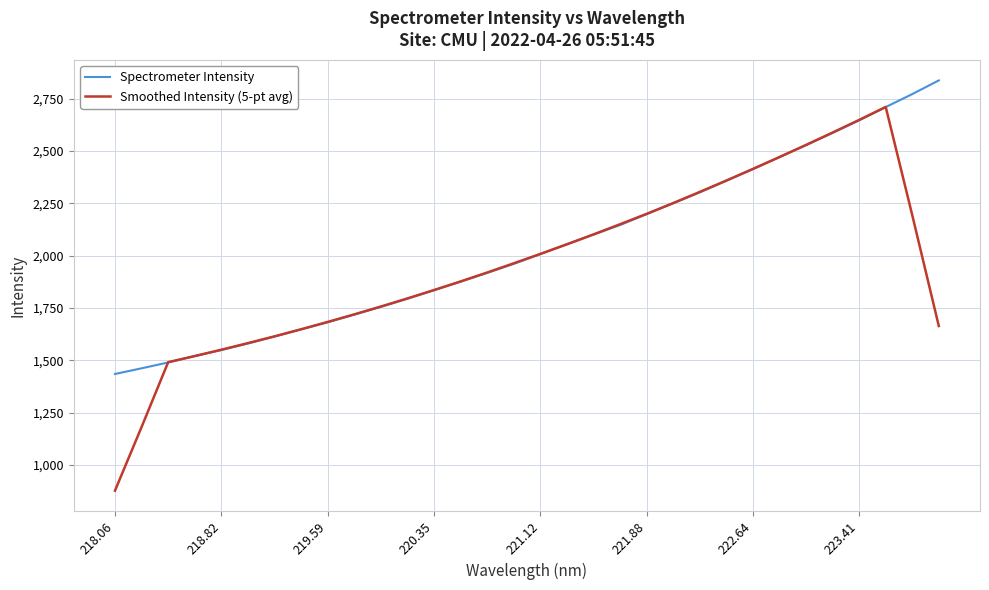

What is the sum of all Spectrometer Intensity values?

65215.6